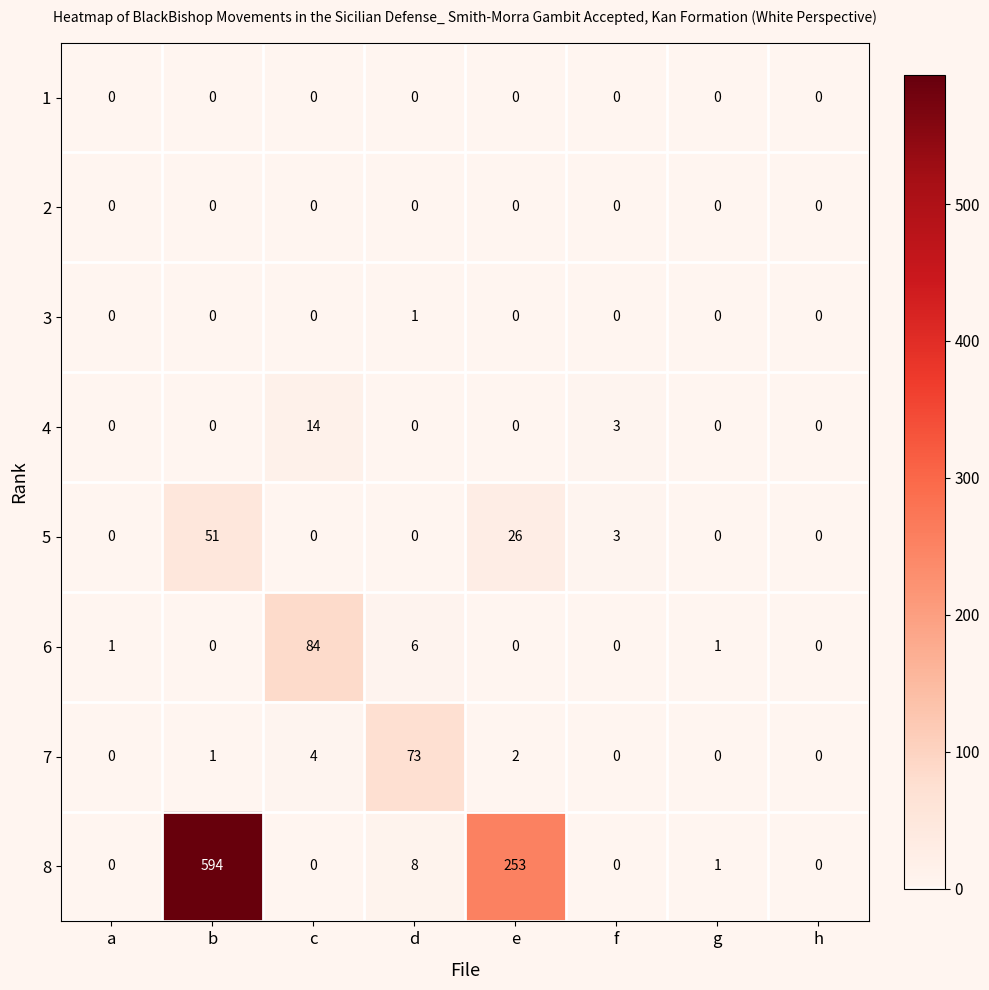

Which series changed the most between a and c?

6